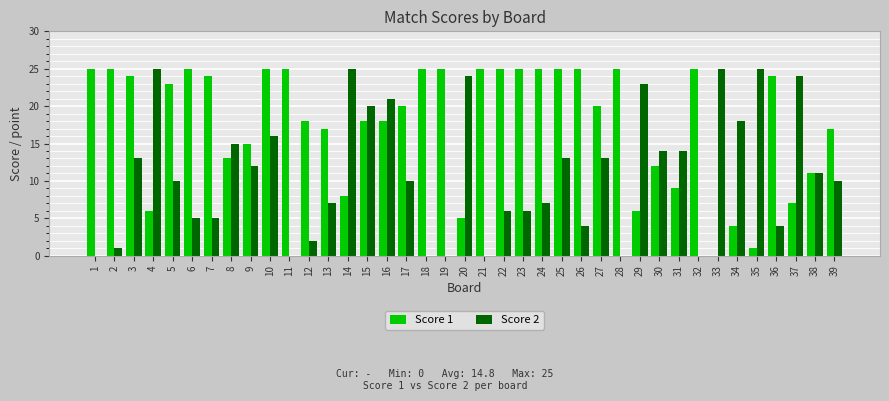

What is the greatest value displayed?

25